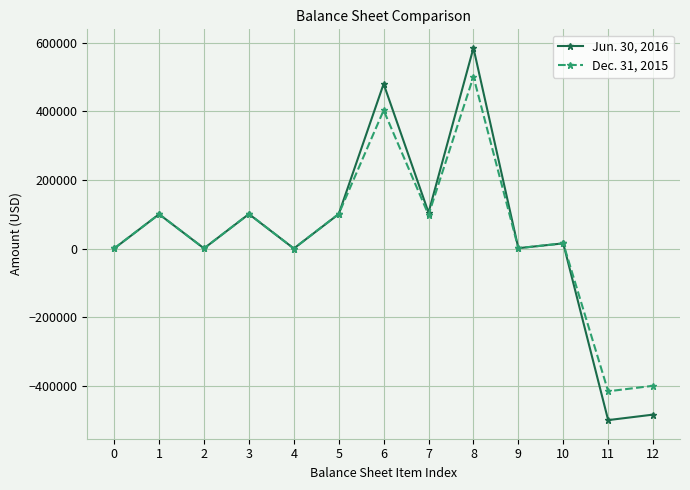

What is the difference between the maximum and minimum values in the Jun. 30, 2016 series?

1084458